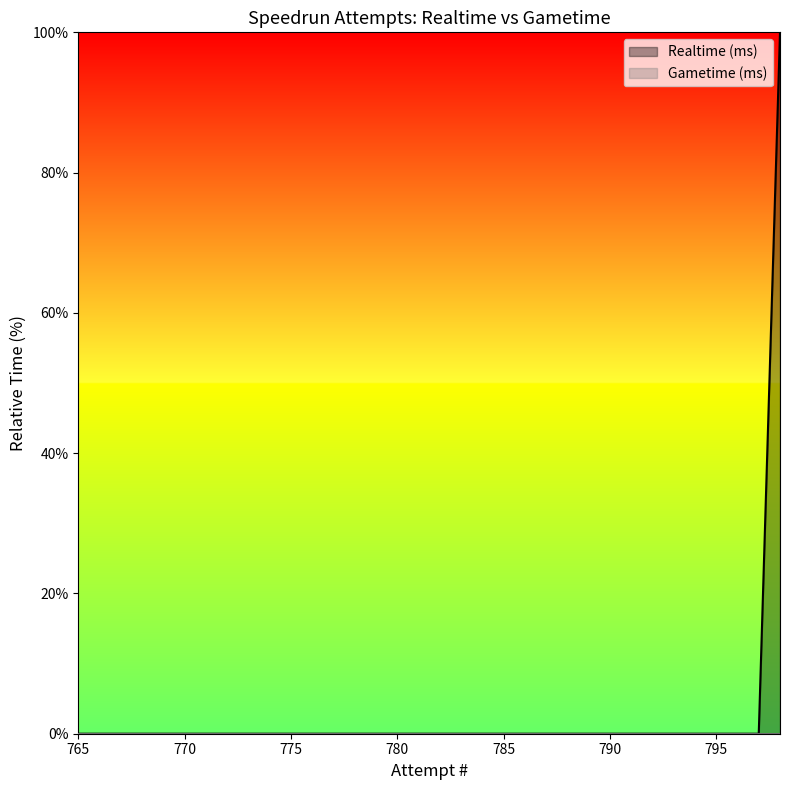

What is the maximum value shown in the chart?

100